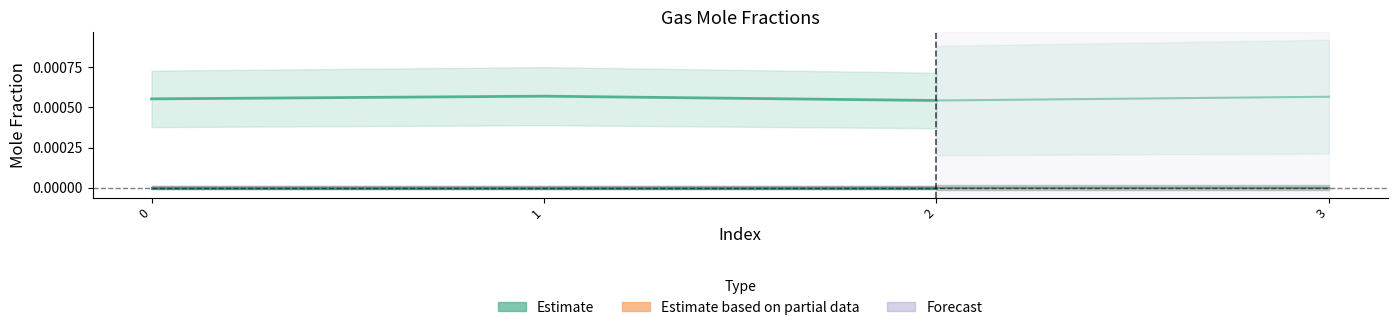

Reading left to right, transcribe all the data shown in this chart.

CO: 0=0.0	1=0.0	2=0.0
C2H6: 0=0.0	1=0.0	2=0.0
C2H4: 0=0.0	1=0.0	2=0.0
CH4: 0=0.0	1=0.0	2=0.0
H2: 0=0.0	1=0.0	2=0.0
CO2: 0=0.0	1=0.0	2=0.0